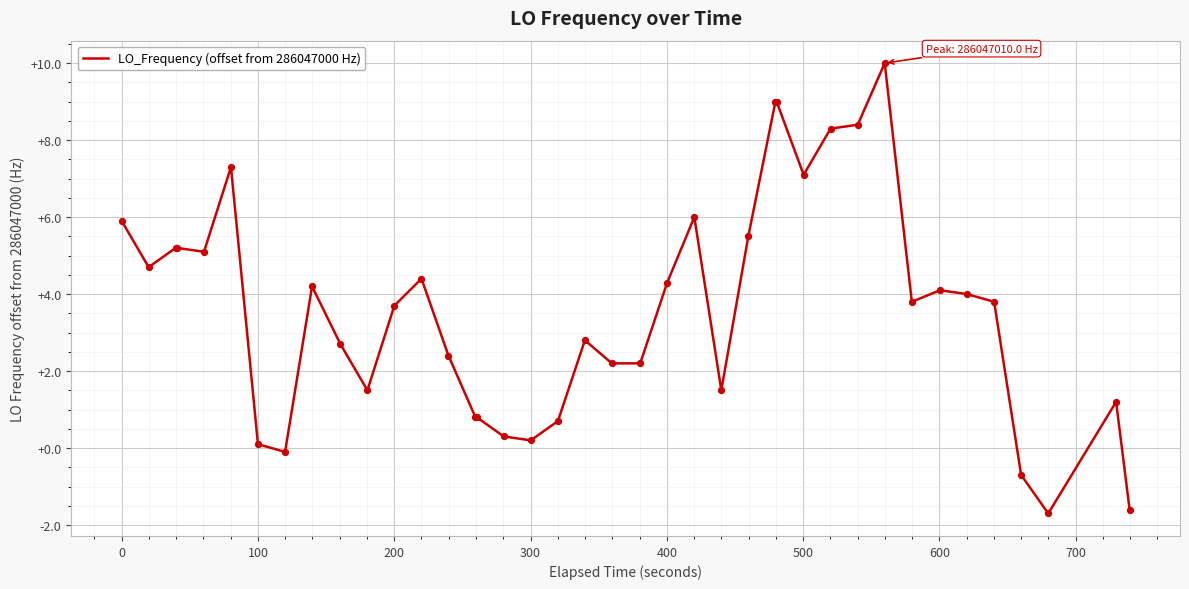

What is the maximum value shown in the chart?

10.0